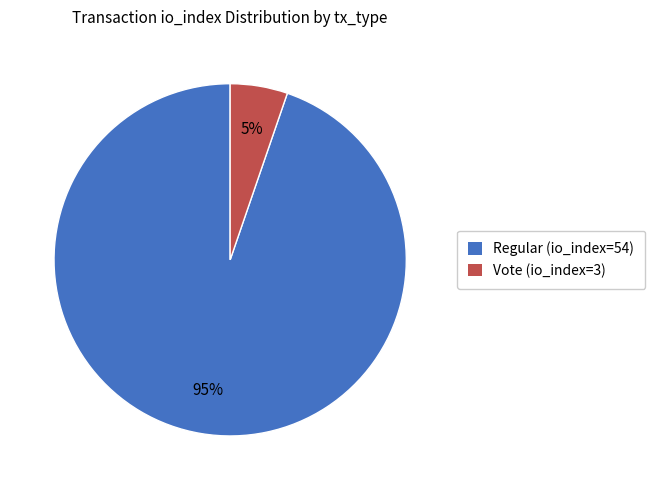

Combined, do Vote (io_index=3) and Regular (io_index=54) account for over 50%?

Yes